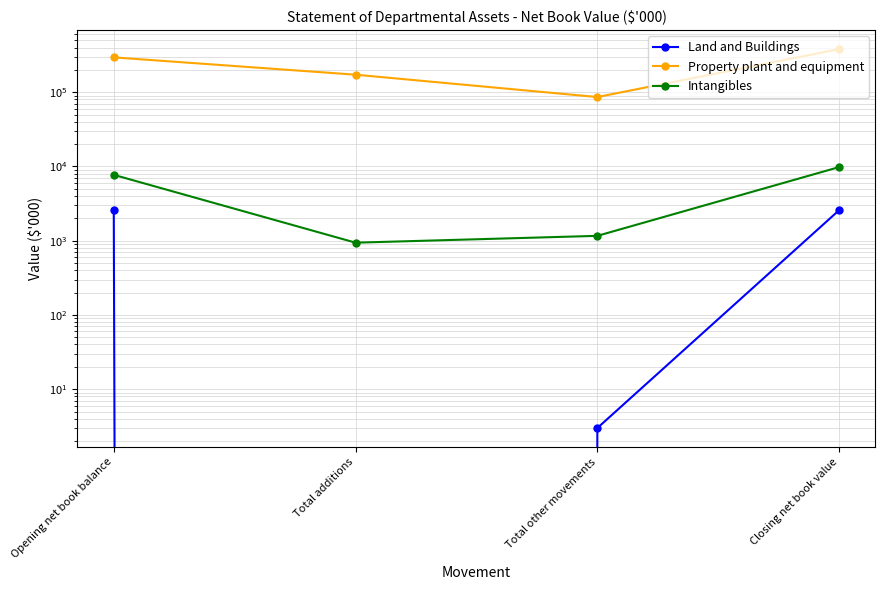

What is the difference between the highest and lowest values at Closing net book value?

378334.4